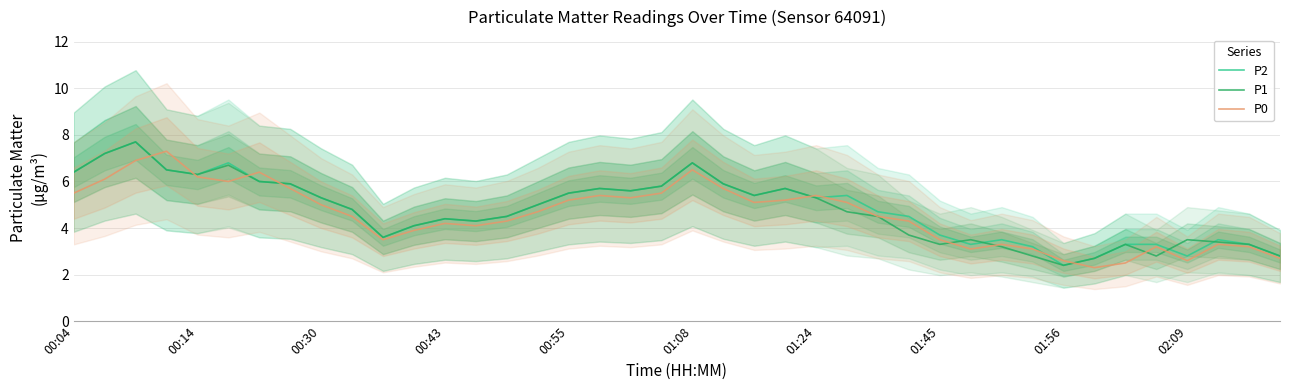

The P0 series shows 1.2 at 02:09. True or false?

False